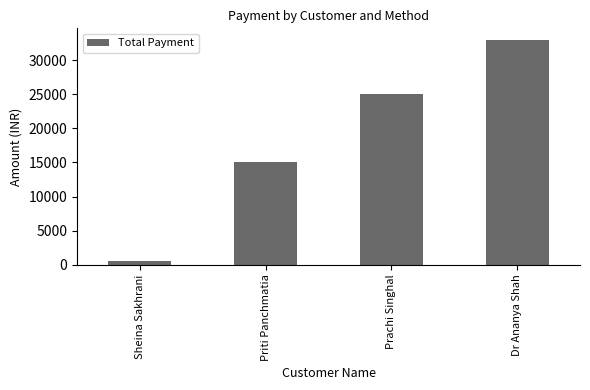

What is the minimum value shown in the chart?

600